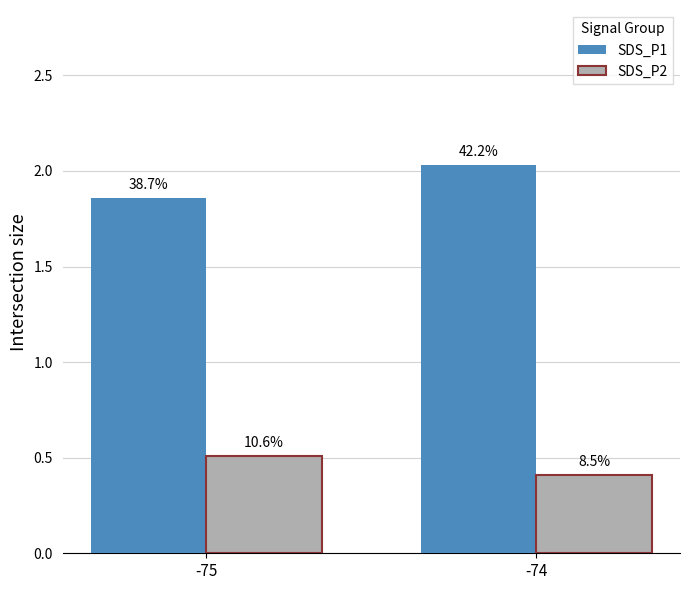

What is the spread (max minus min) of values at -75?

1.4